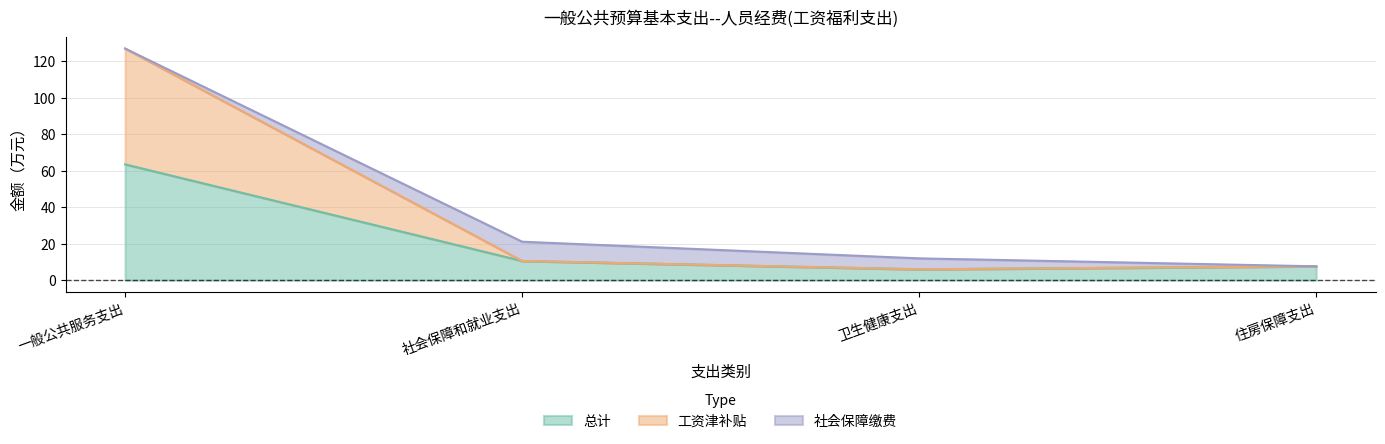

How many lines are shown in the chart?

3